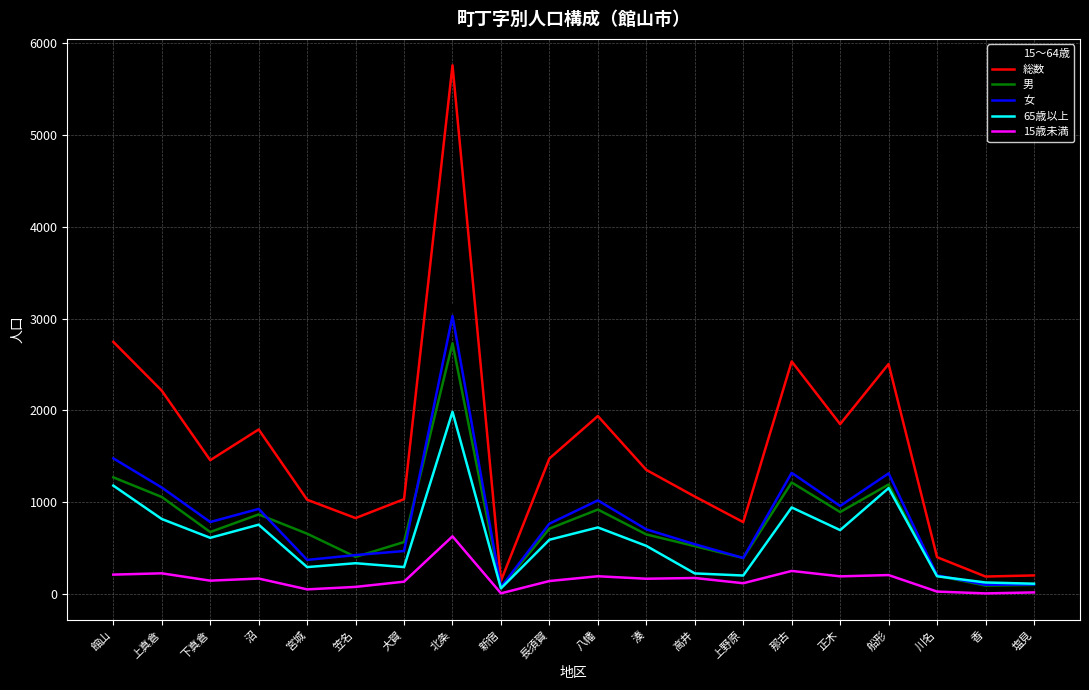

What is the spread (max minus min) of values at 長須賀?

1336